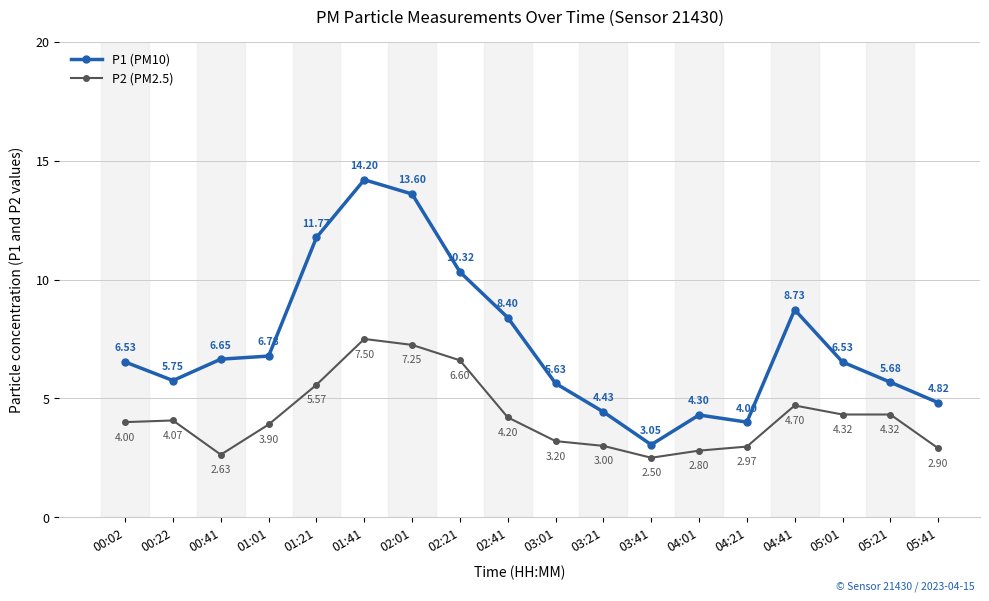

True or false: P1 (PM10) and P2 (PM2.5) intersect in this chart.

False